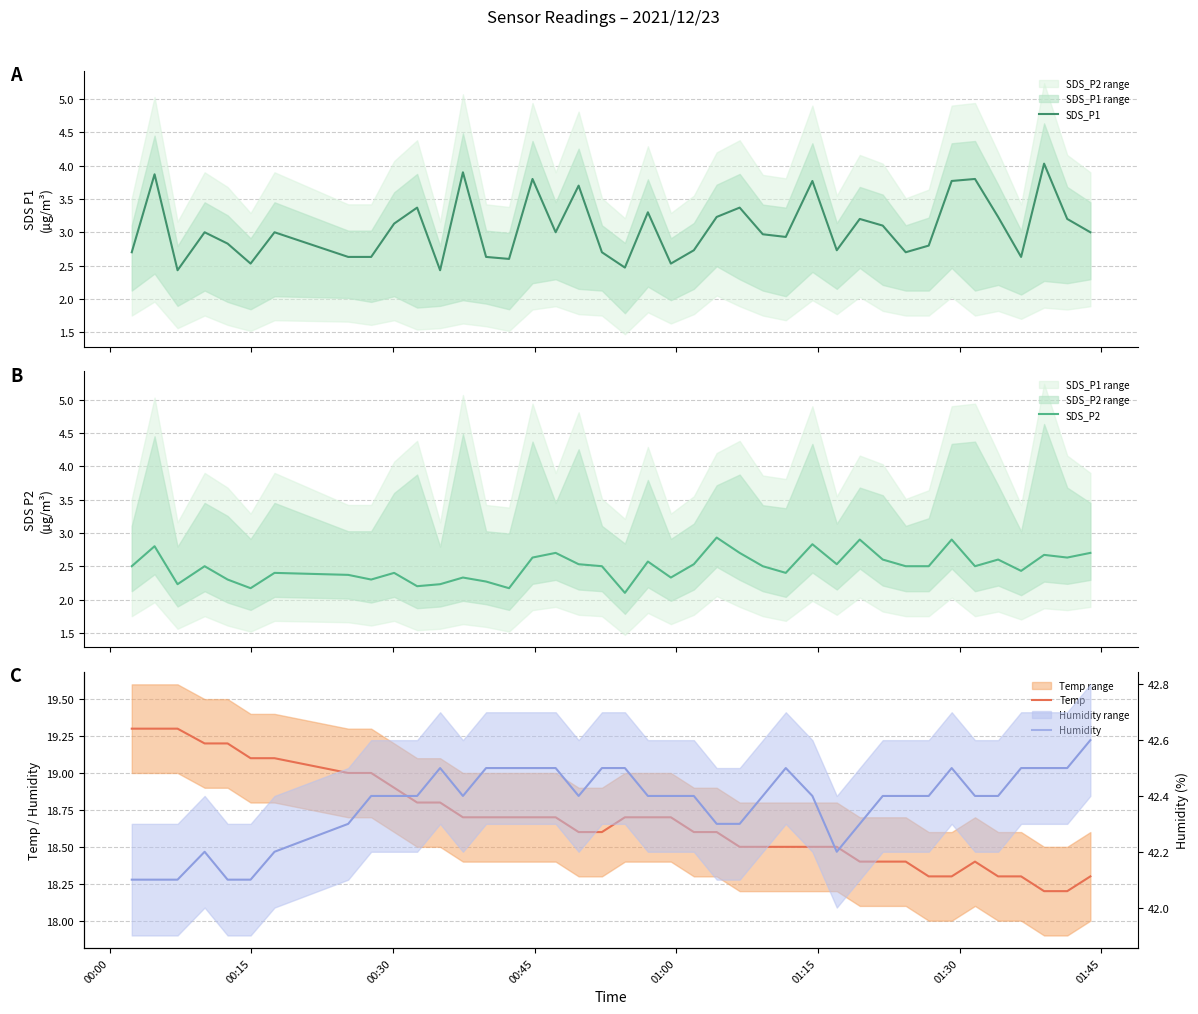

What is the minimum value for SDS_P2?

2.1